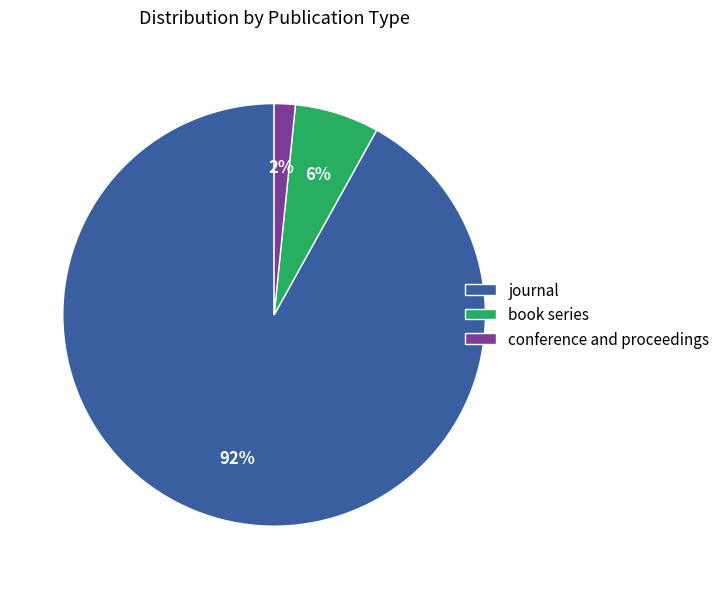

Which slice is the largest?

journal